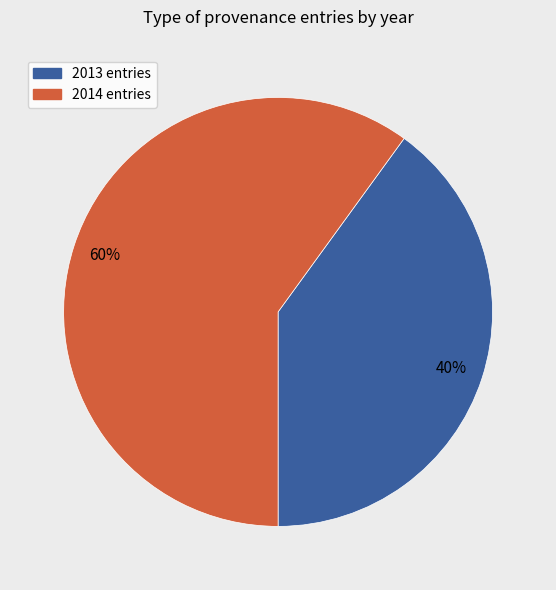

Count the number of slices in the pie.

2